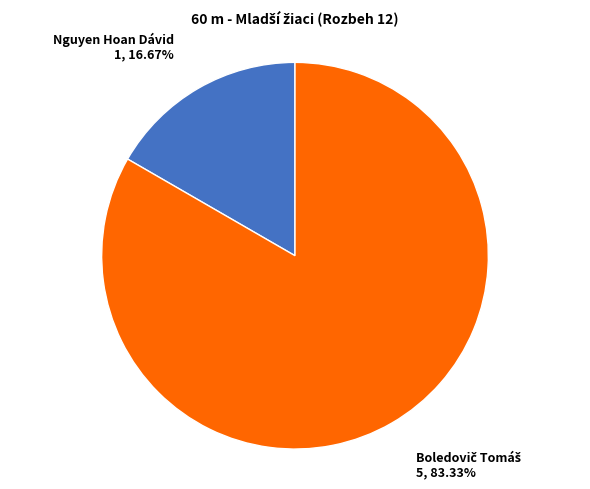

Is there any slice that represents more than half of the pie?

Yes